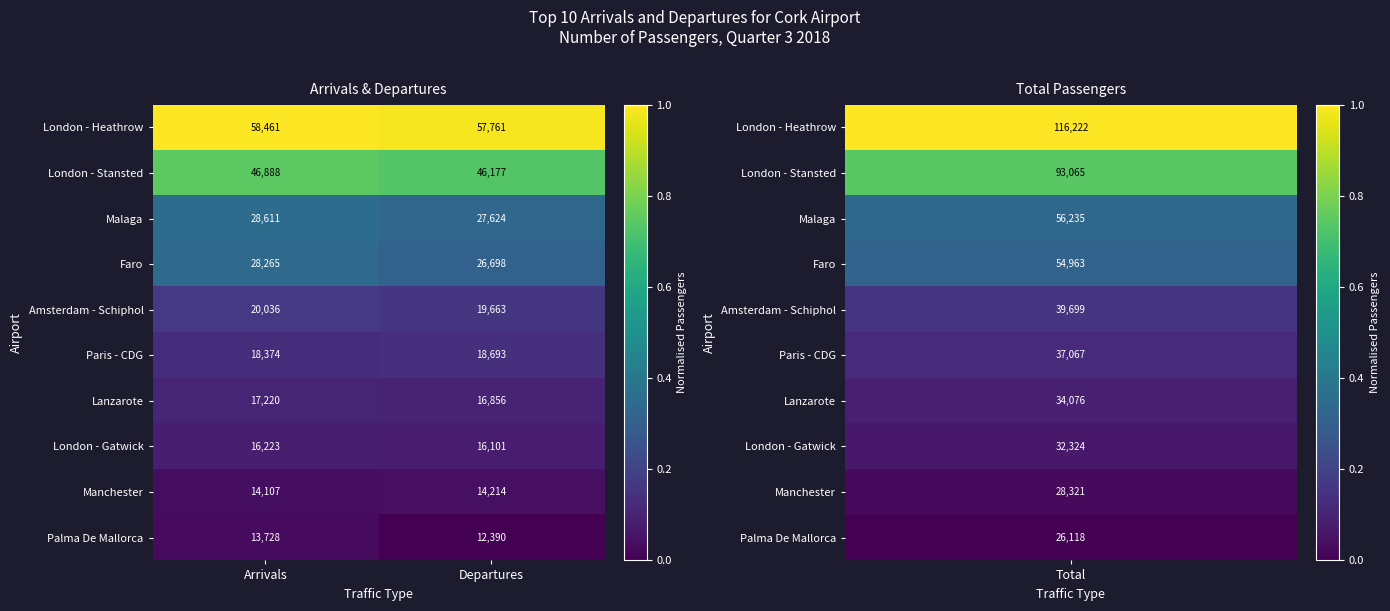

Which category has the highest value across all series?

Arrivals